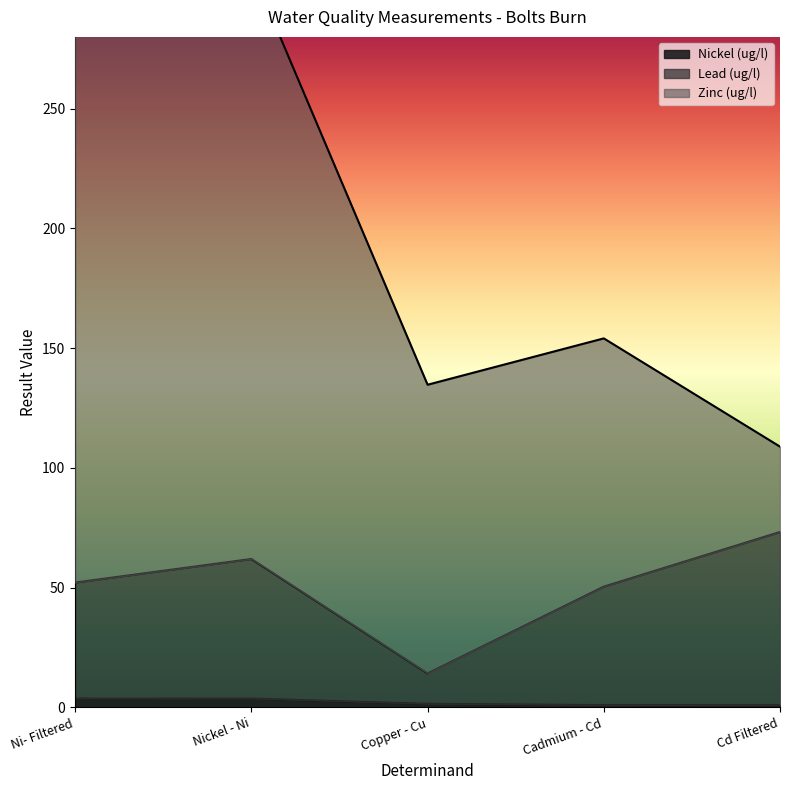

True or false: Nickel (ug/l) and Lead (ug/l) intersect in this chart.

False